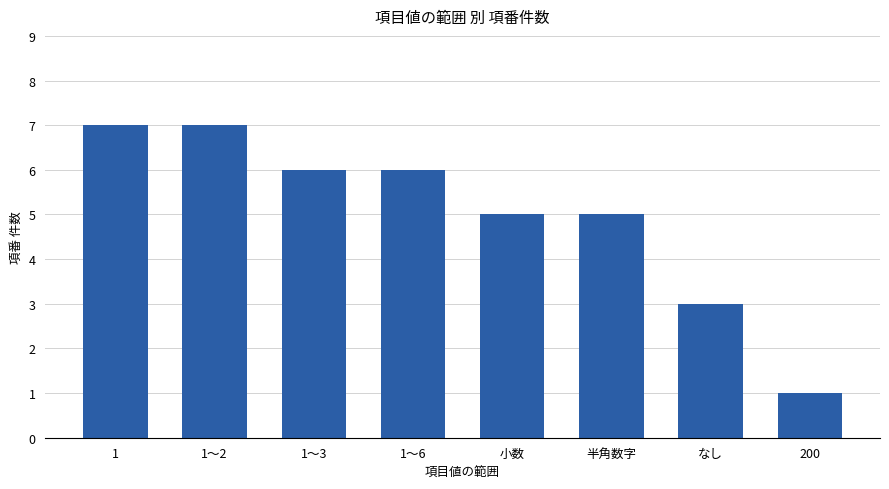

Reading left to right, what are all the values shown in this chart?

7	7	6	6	5	5	3	1